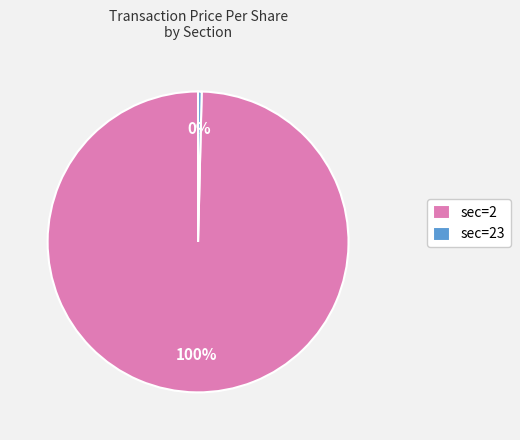

Which has a higher value, sec=23 or sec=2?

sec=2